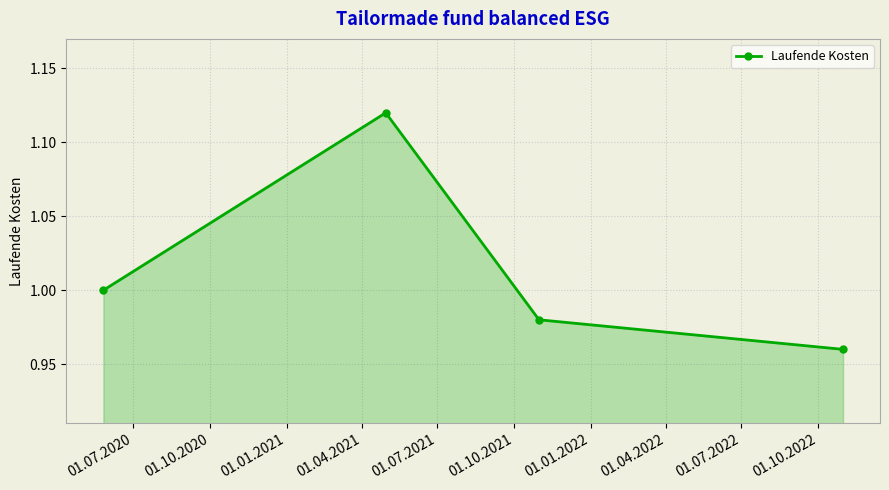

True or false: the data has more than 2 interior local peaks.

False